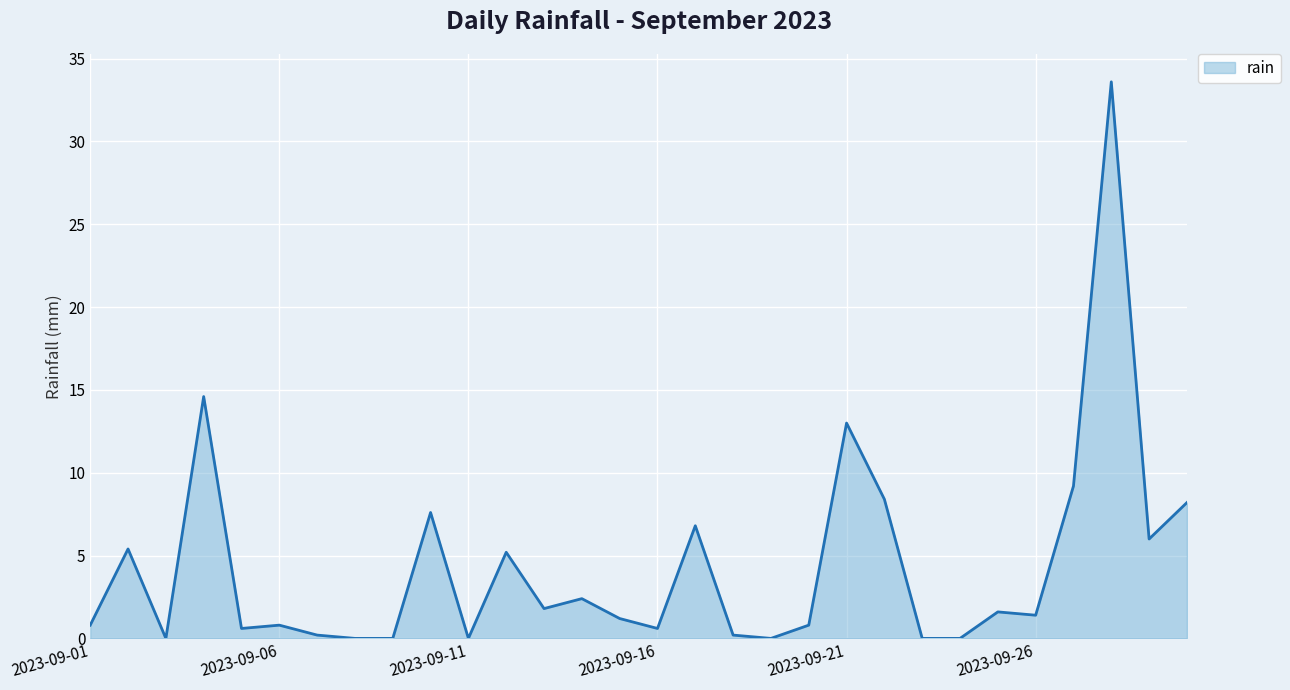

What is the greatest value displayed?

33.6